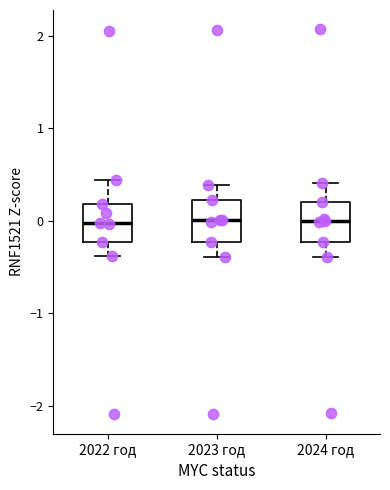

Where does the lower whisker of the box for 2023 год end on the y-axis? The values are not printed on the chart, so give them approximately, as read against the axis.

-0.4